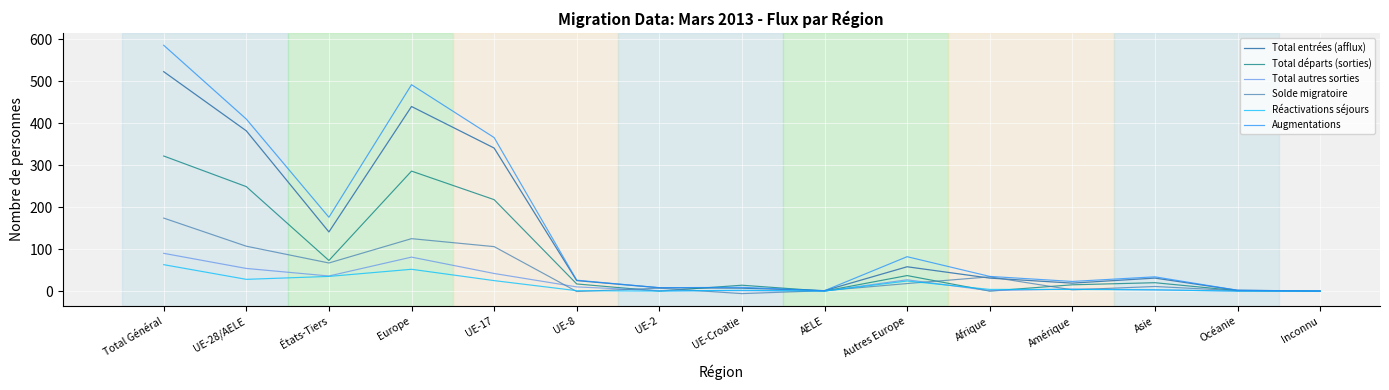

What is the label of the 13th point from the left?

Asie